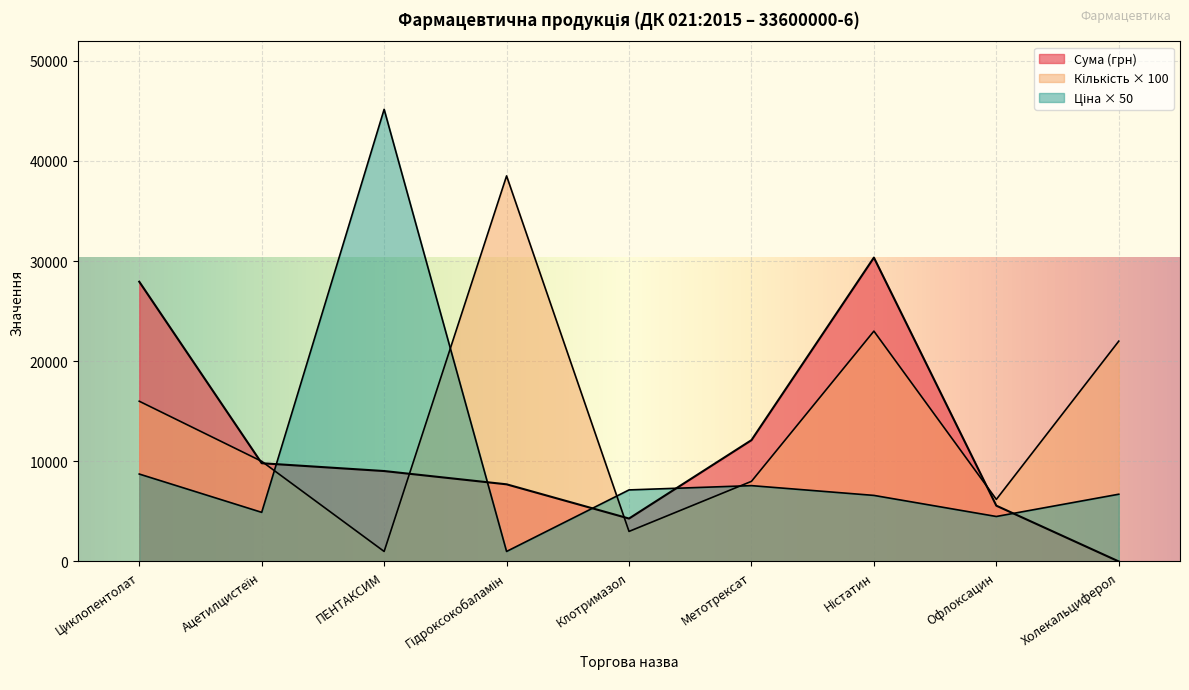

Rank the series at Холекальциферол from lowest to highest value.

Сума (грн), Ціна (грн), Кількість на тендер